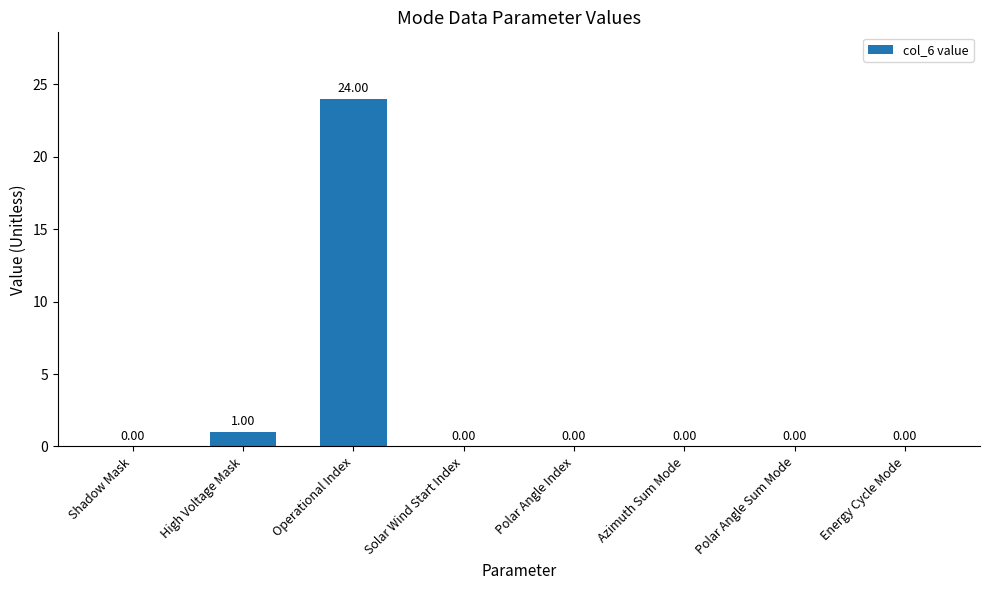

Which category has the highest value across all series?

Operational Index